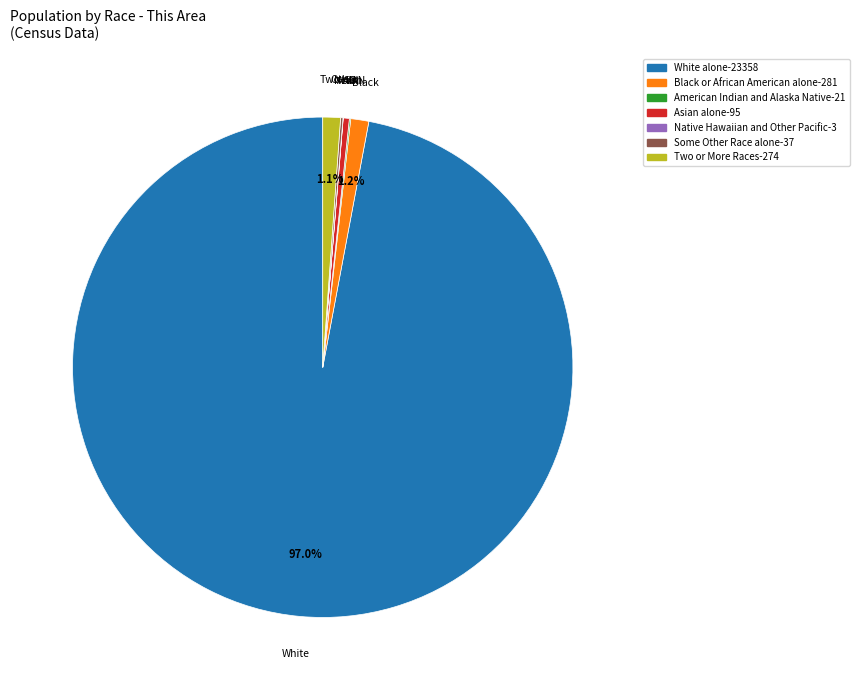

What is the largest slice in the pie chart?

White alone